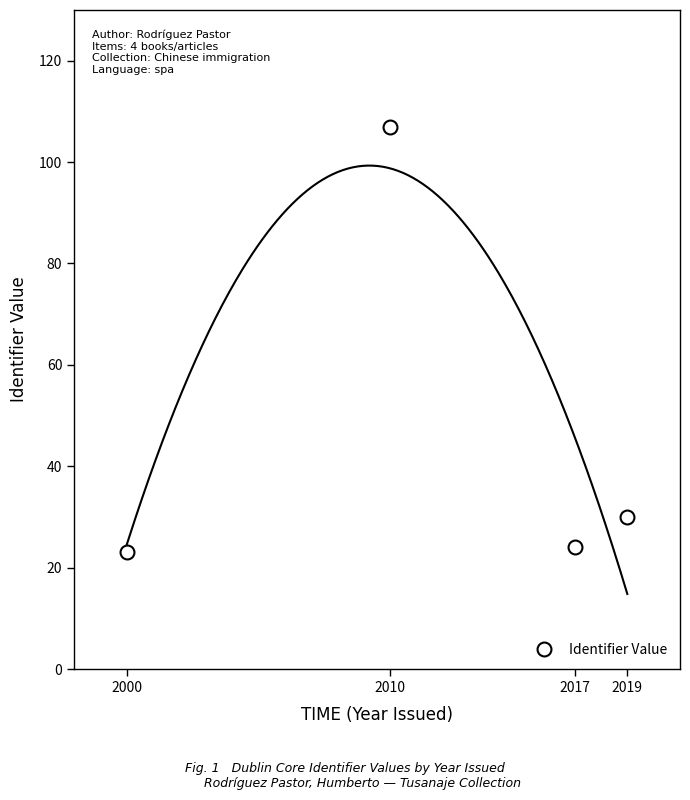

What value does the data have at 2019, to the nearest 5?

30